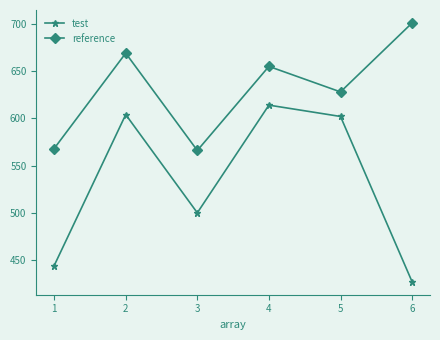

Reading right to left, list all the values displayed in this chart.

test: 427	602	614	500	604	444
reference: 701	628	655	566	669	568